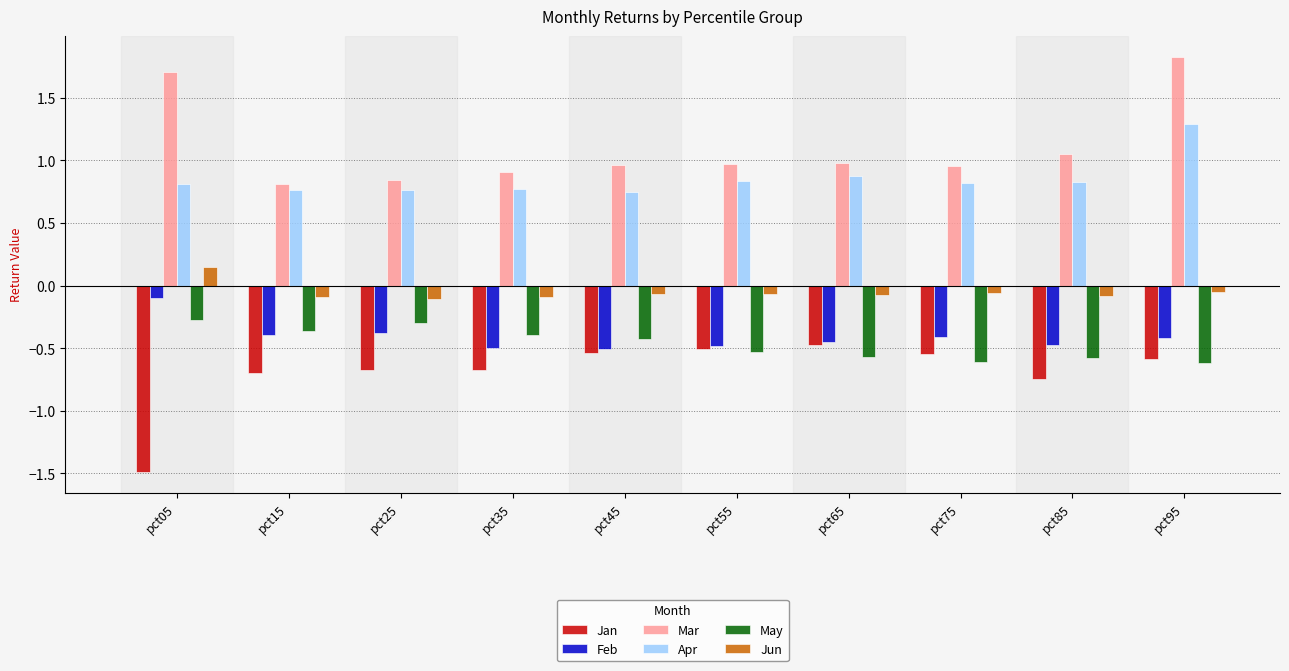

What is the value of the May bar at the 9th from the left?

-0.6